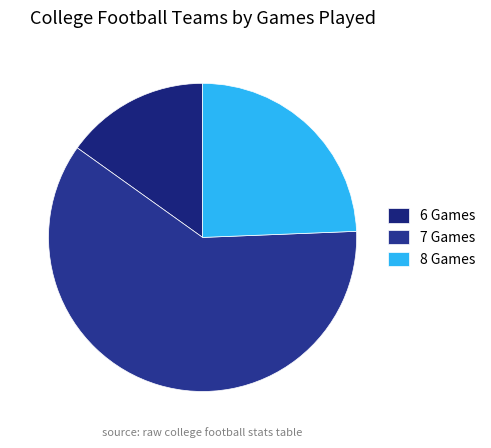

To the nearest percent, what percentage of the pie is 8 Games?

24%